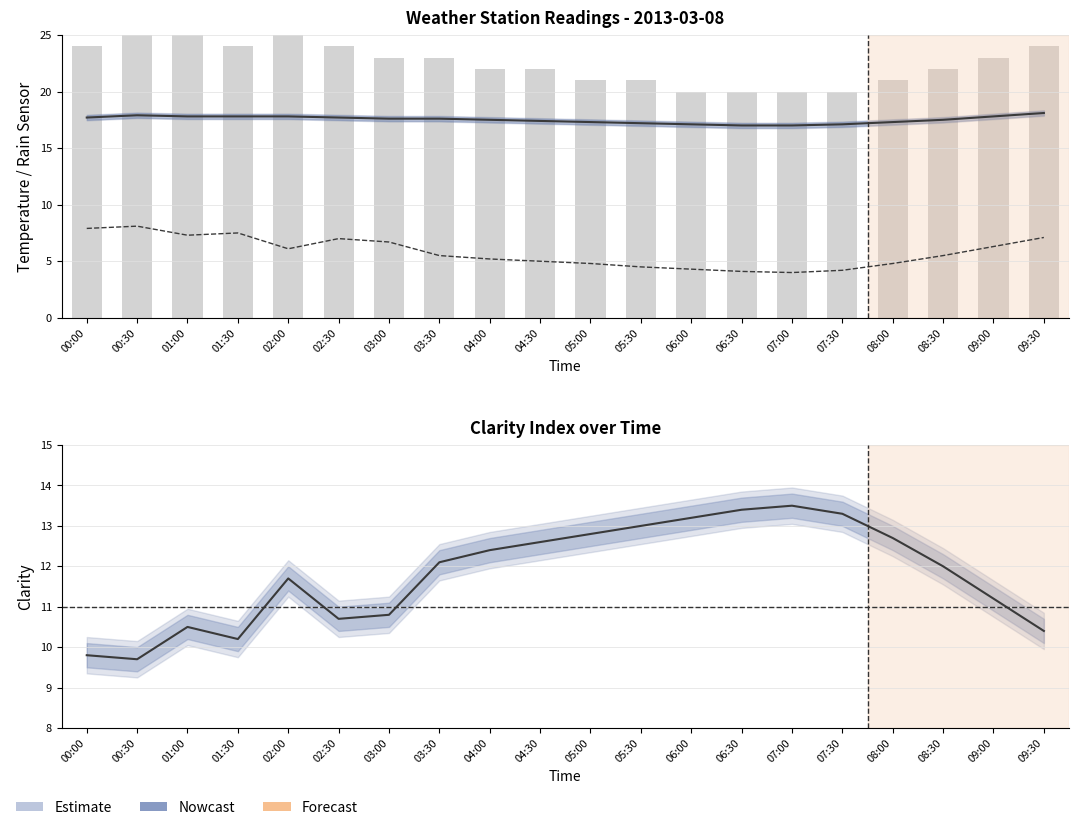

What is the difference between the Sky Temp values at 09:30 and 02:00?

1.0